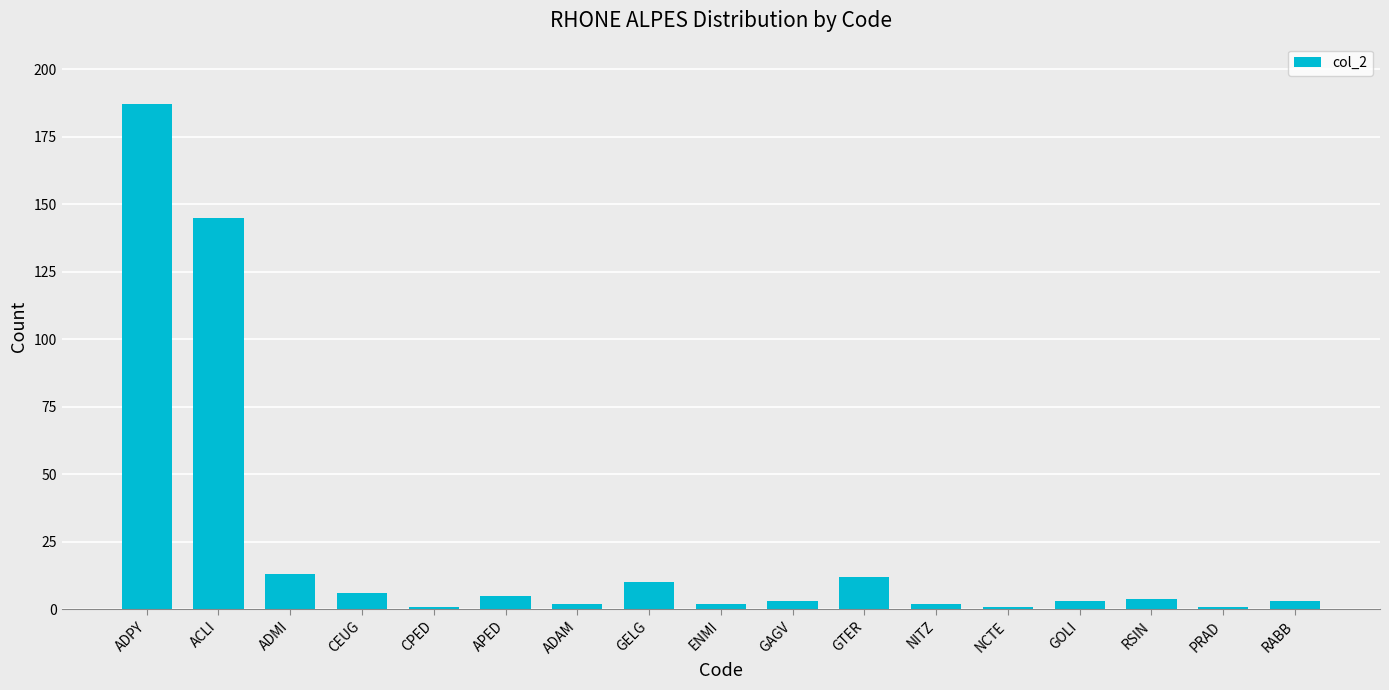

What is the greatest value displayed?

187